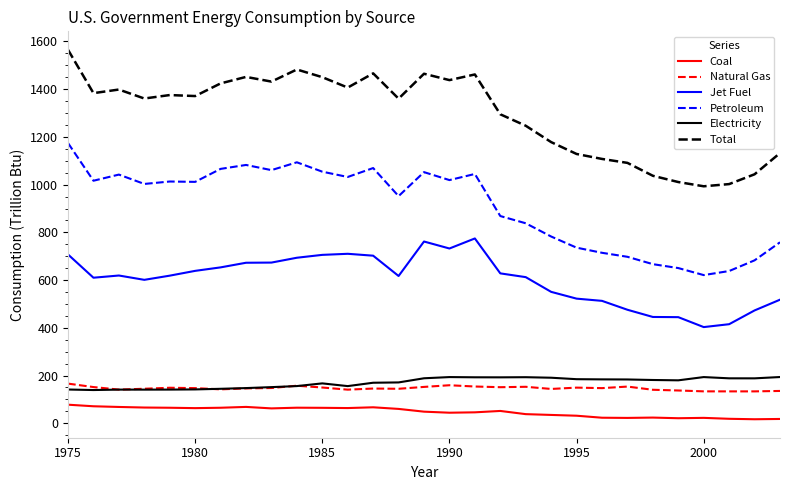

Which series has the largest total across all categories?

Total